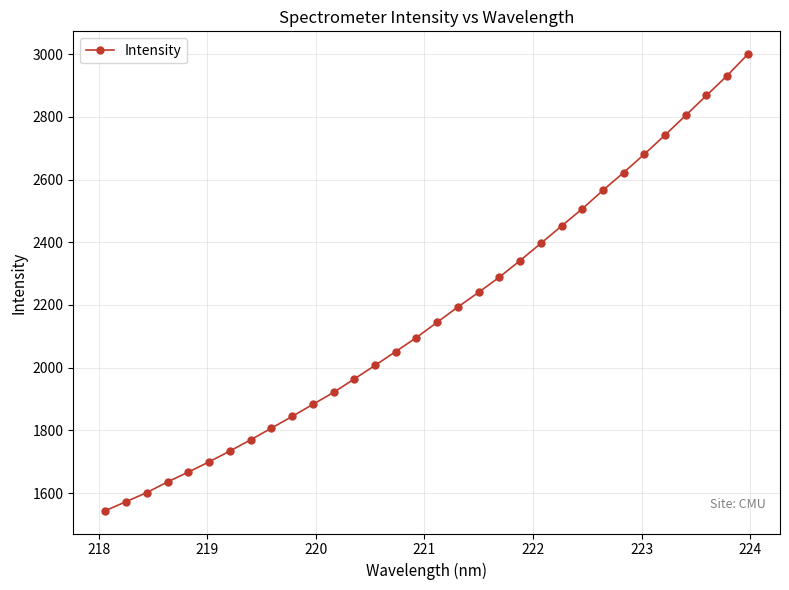

What is the sum of all values?

69578.9